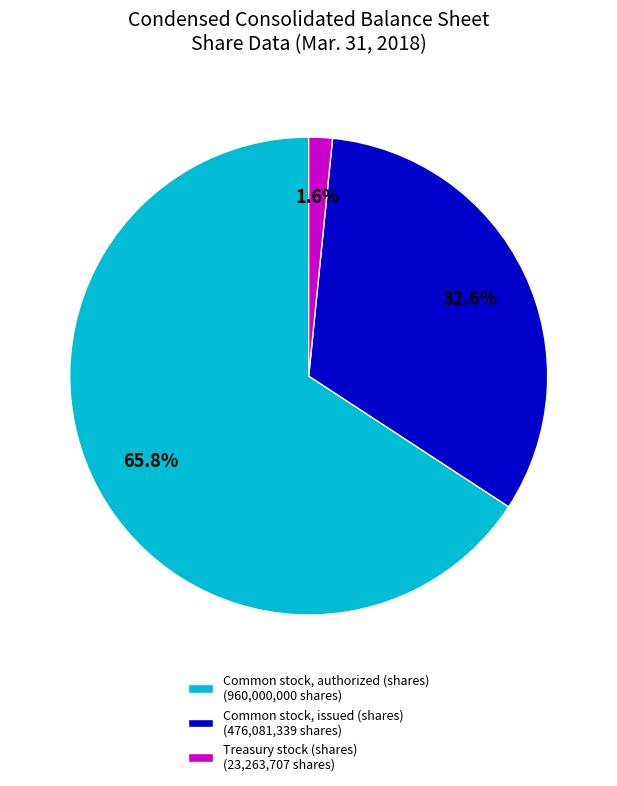

True or false: Common stock, authorized (shares) accounts for 60% of the total.

False